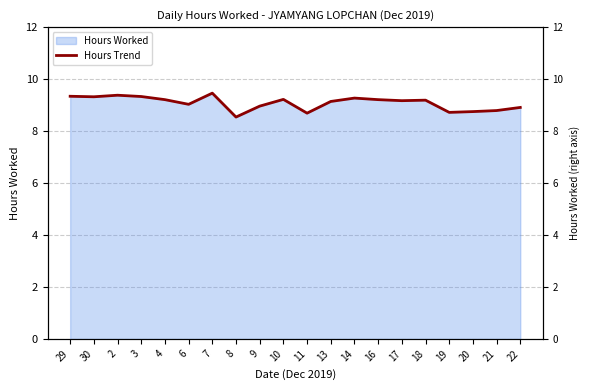

Is it true that the value at 11 is 14.7?

False